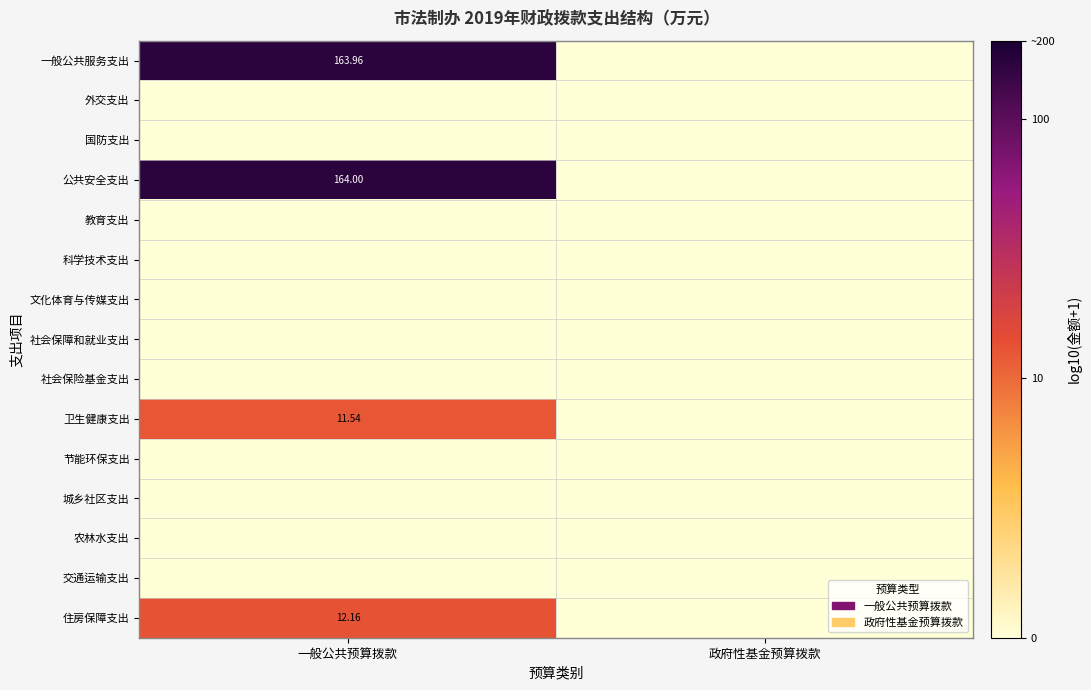

Is the value of 一般公共服务支出 at 一般公共预算拨款 greater than the value of 城乡社区支出 at 一般公共预算拨款?

Yes